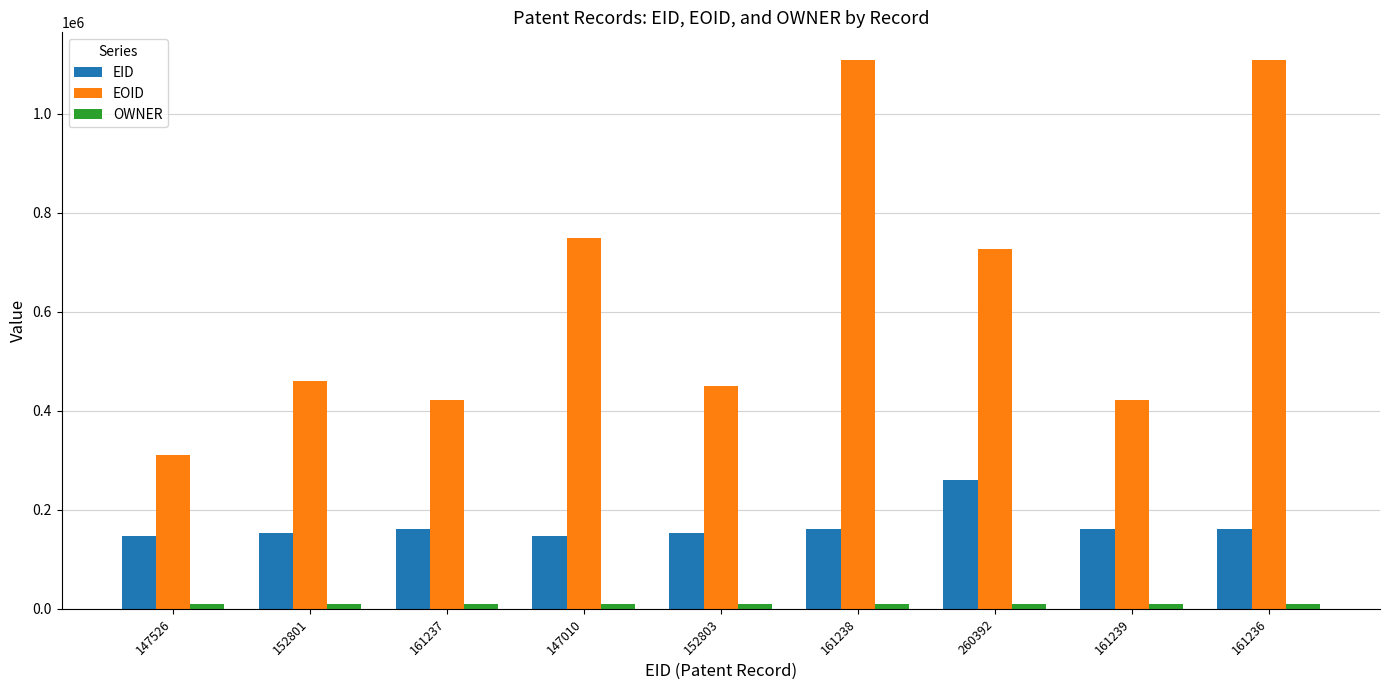

What is the average value of the EID series?

167276